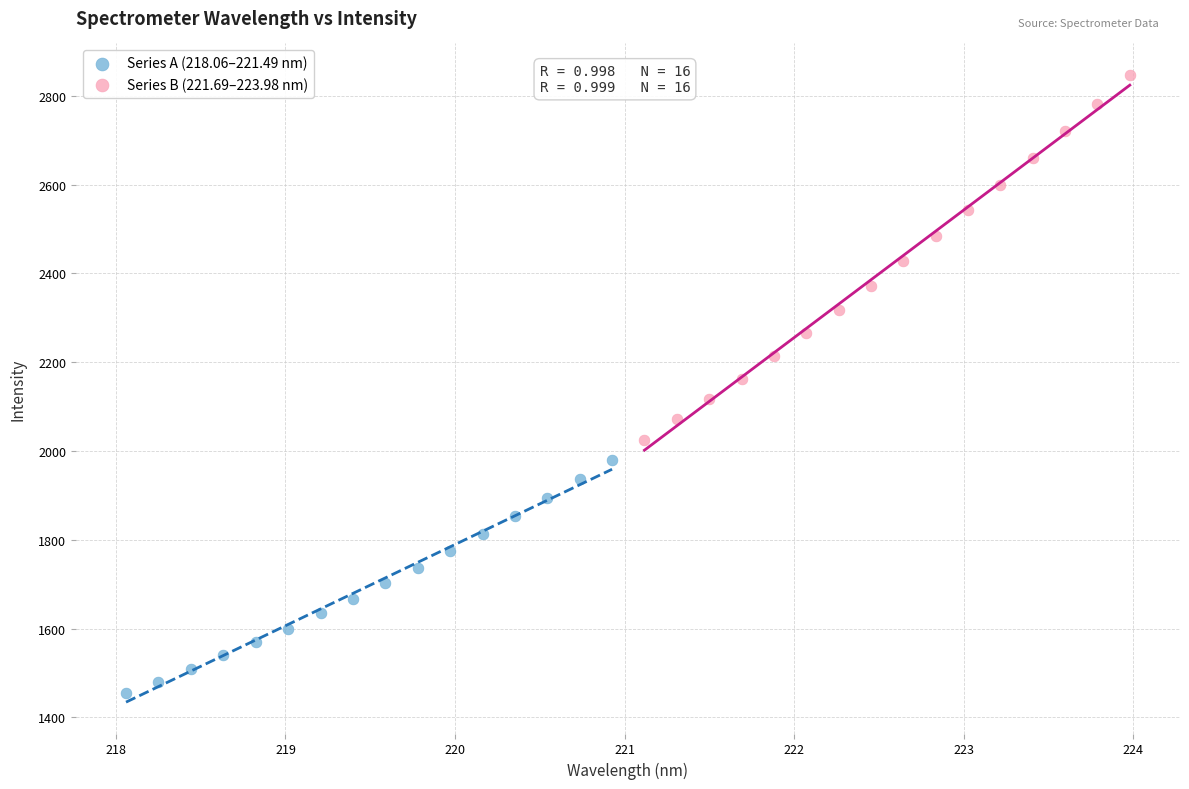

Which series reaches the maximum Y coordinate?

Series B (221.69–223.98 nm)